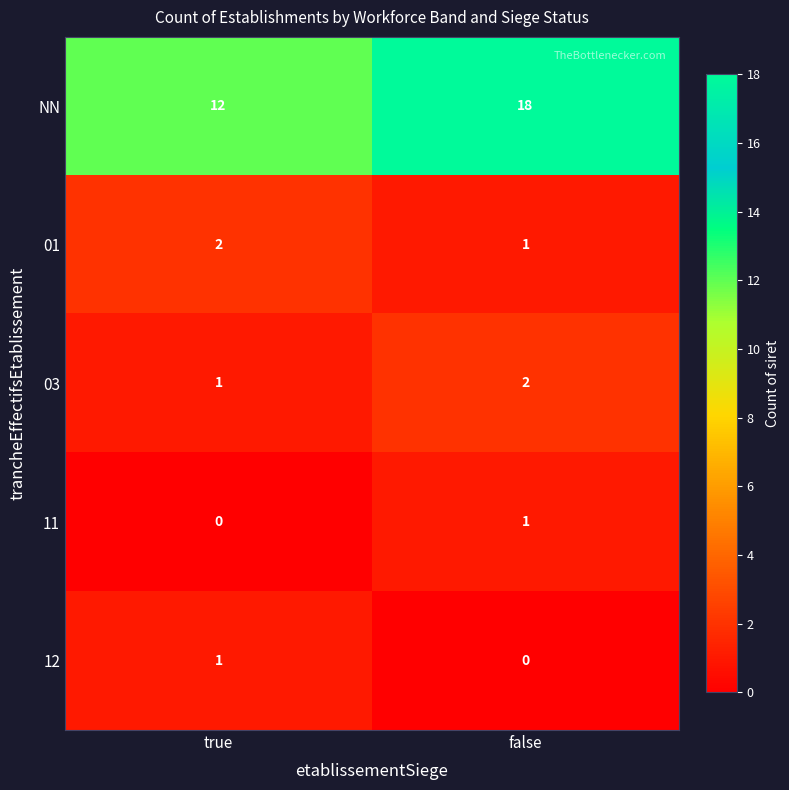

True or false: 01 has a value of 1 at false.

True